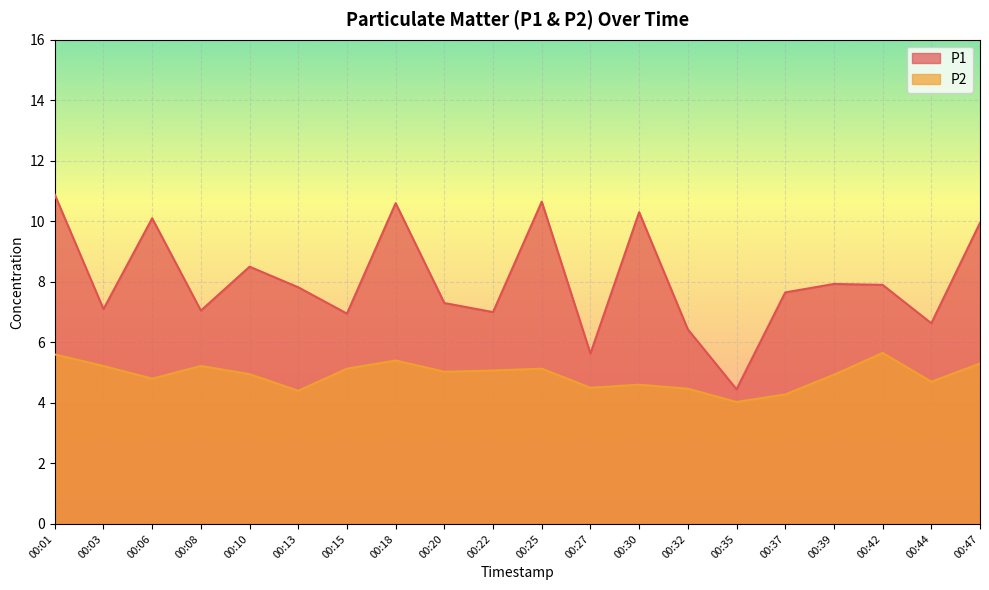

Which series has the largest total across all categories?

P1